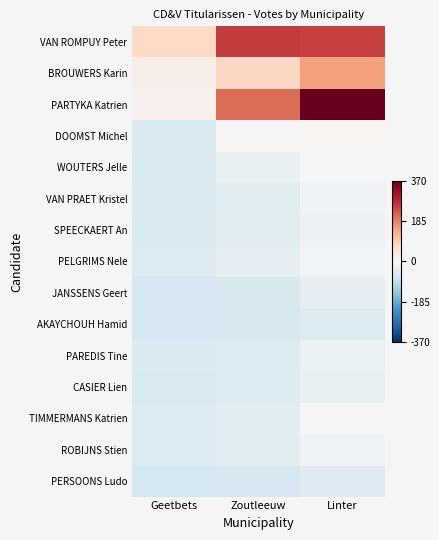

Which series has the largest total across all categories?

PARTYKA Katrien